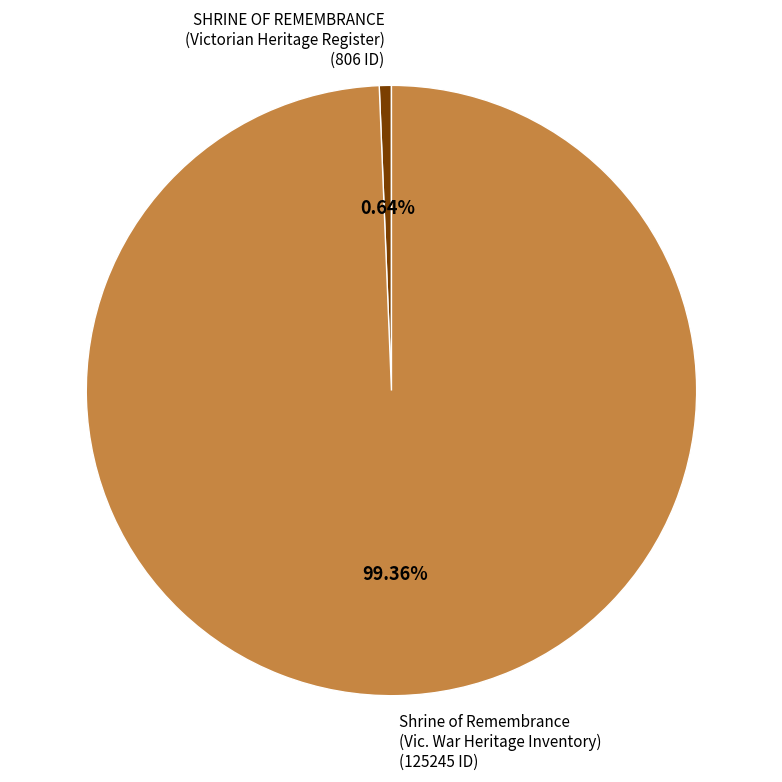

Between SHRINE OF REMEMBRANCE (Victorian Heritage Register) (806 ID) and Shrine of Remembrance (Vic. War Heritage Inventory) (125245 ID), which is larger?

Shrine of Remembrance (Vic. War Heritage Inventory) (125245 ID)